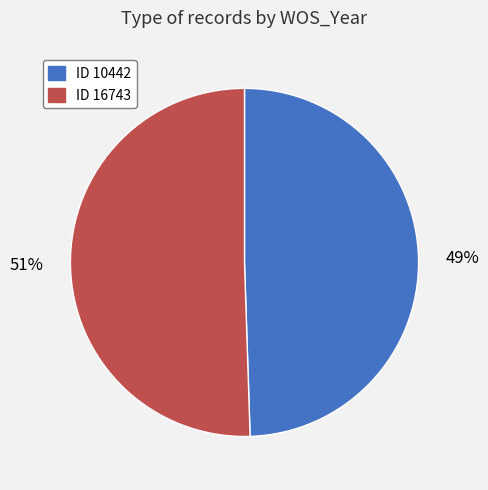

Is there any slice that represents more than half of the pie?

Yes